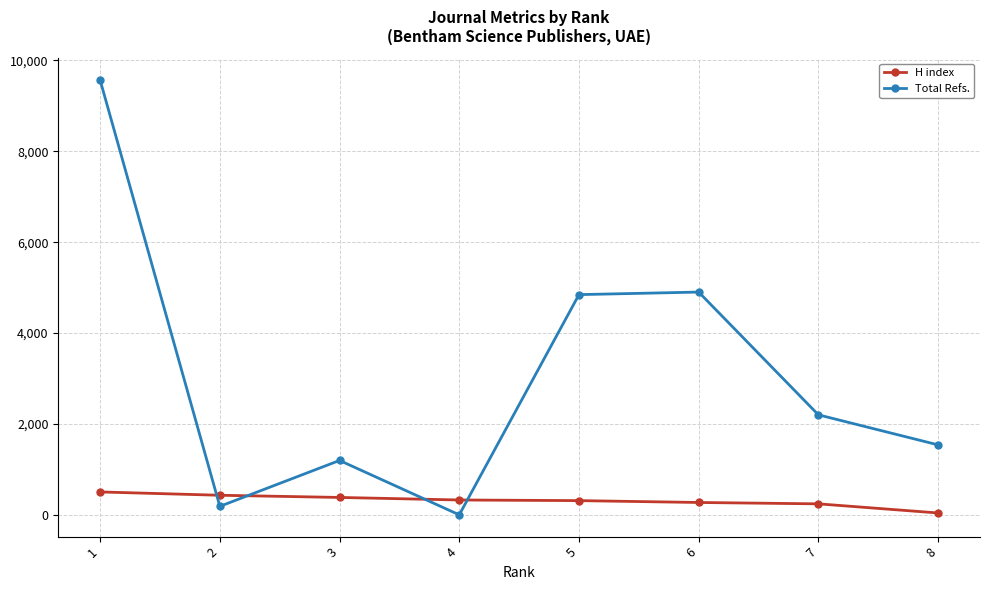

What is the greatest value displayed?

9569